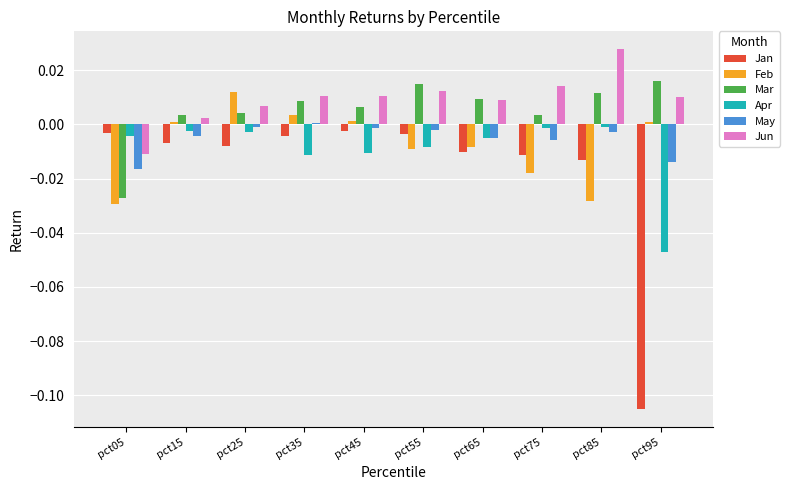

True or false: Feb has a value of -0.0 at pct65.

True